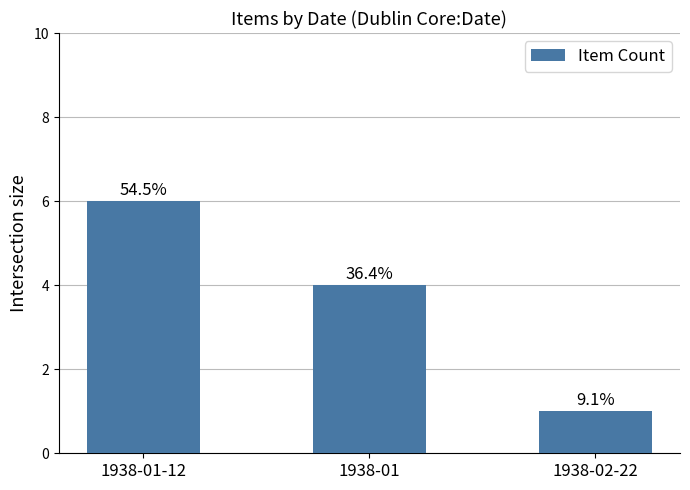

Are the bars horizontal?

No